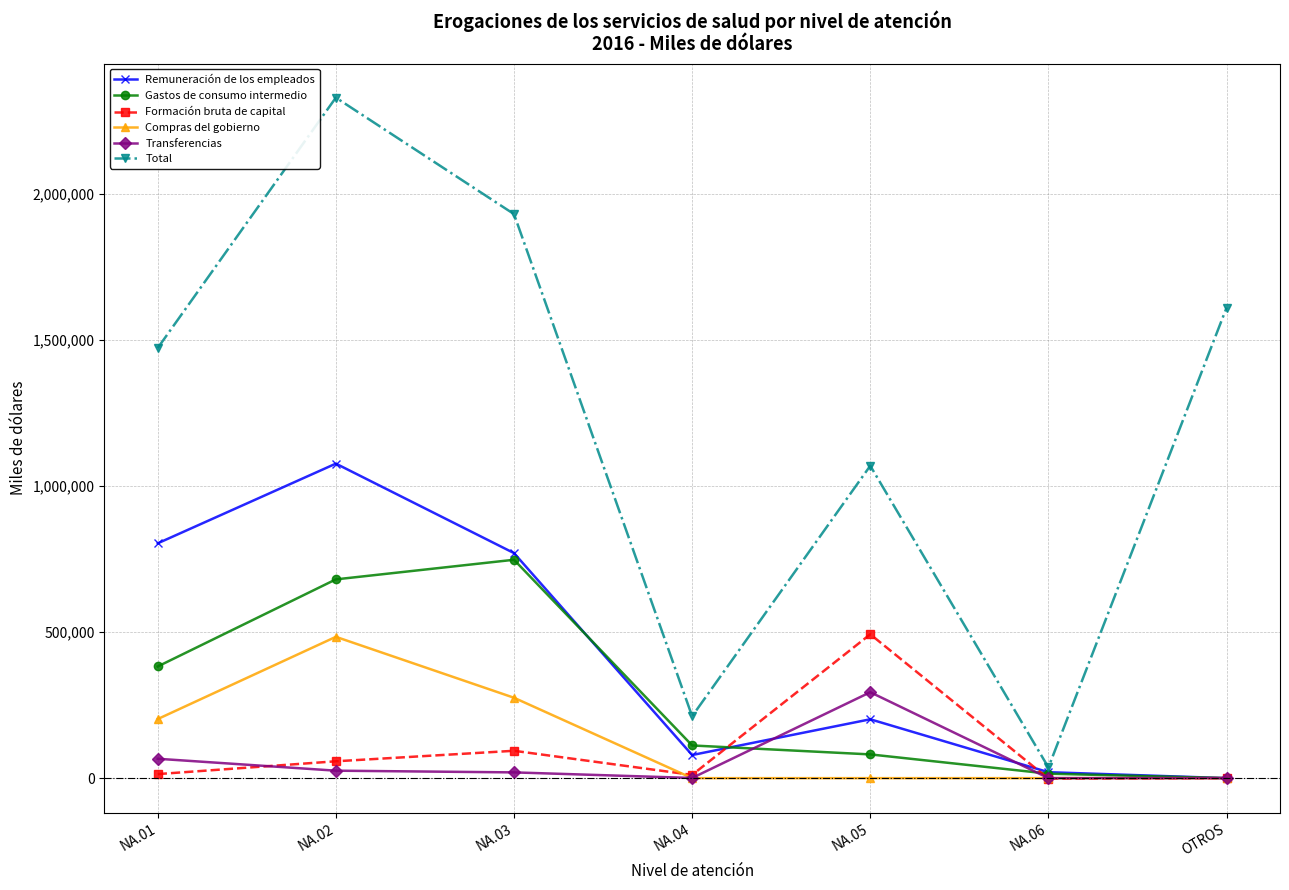

Which category has the highest value in the Transferencias series?

NA.05